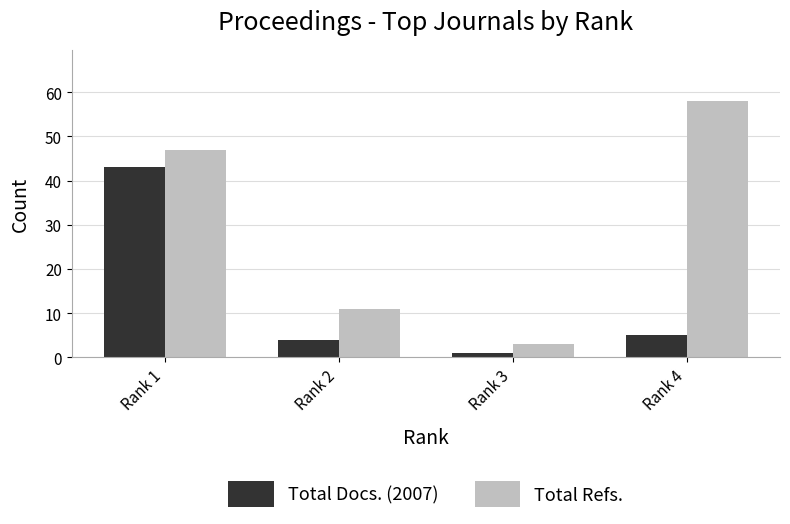

What are all the series names shown in the legend?

Total Docs. (2007), Total Refs.